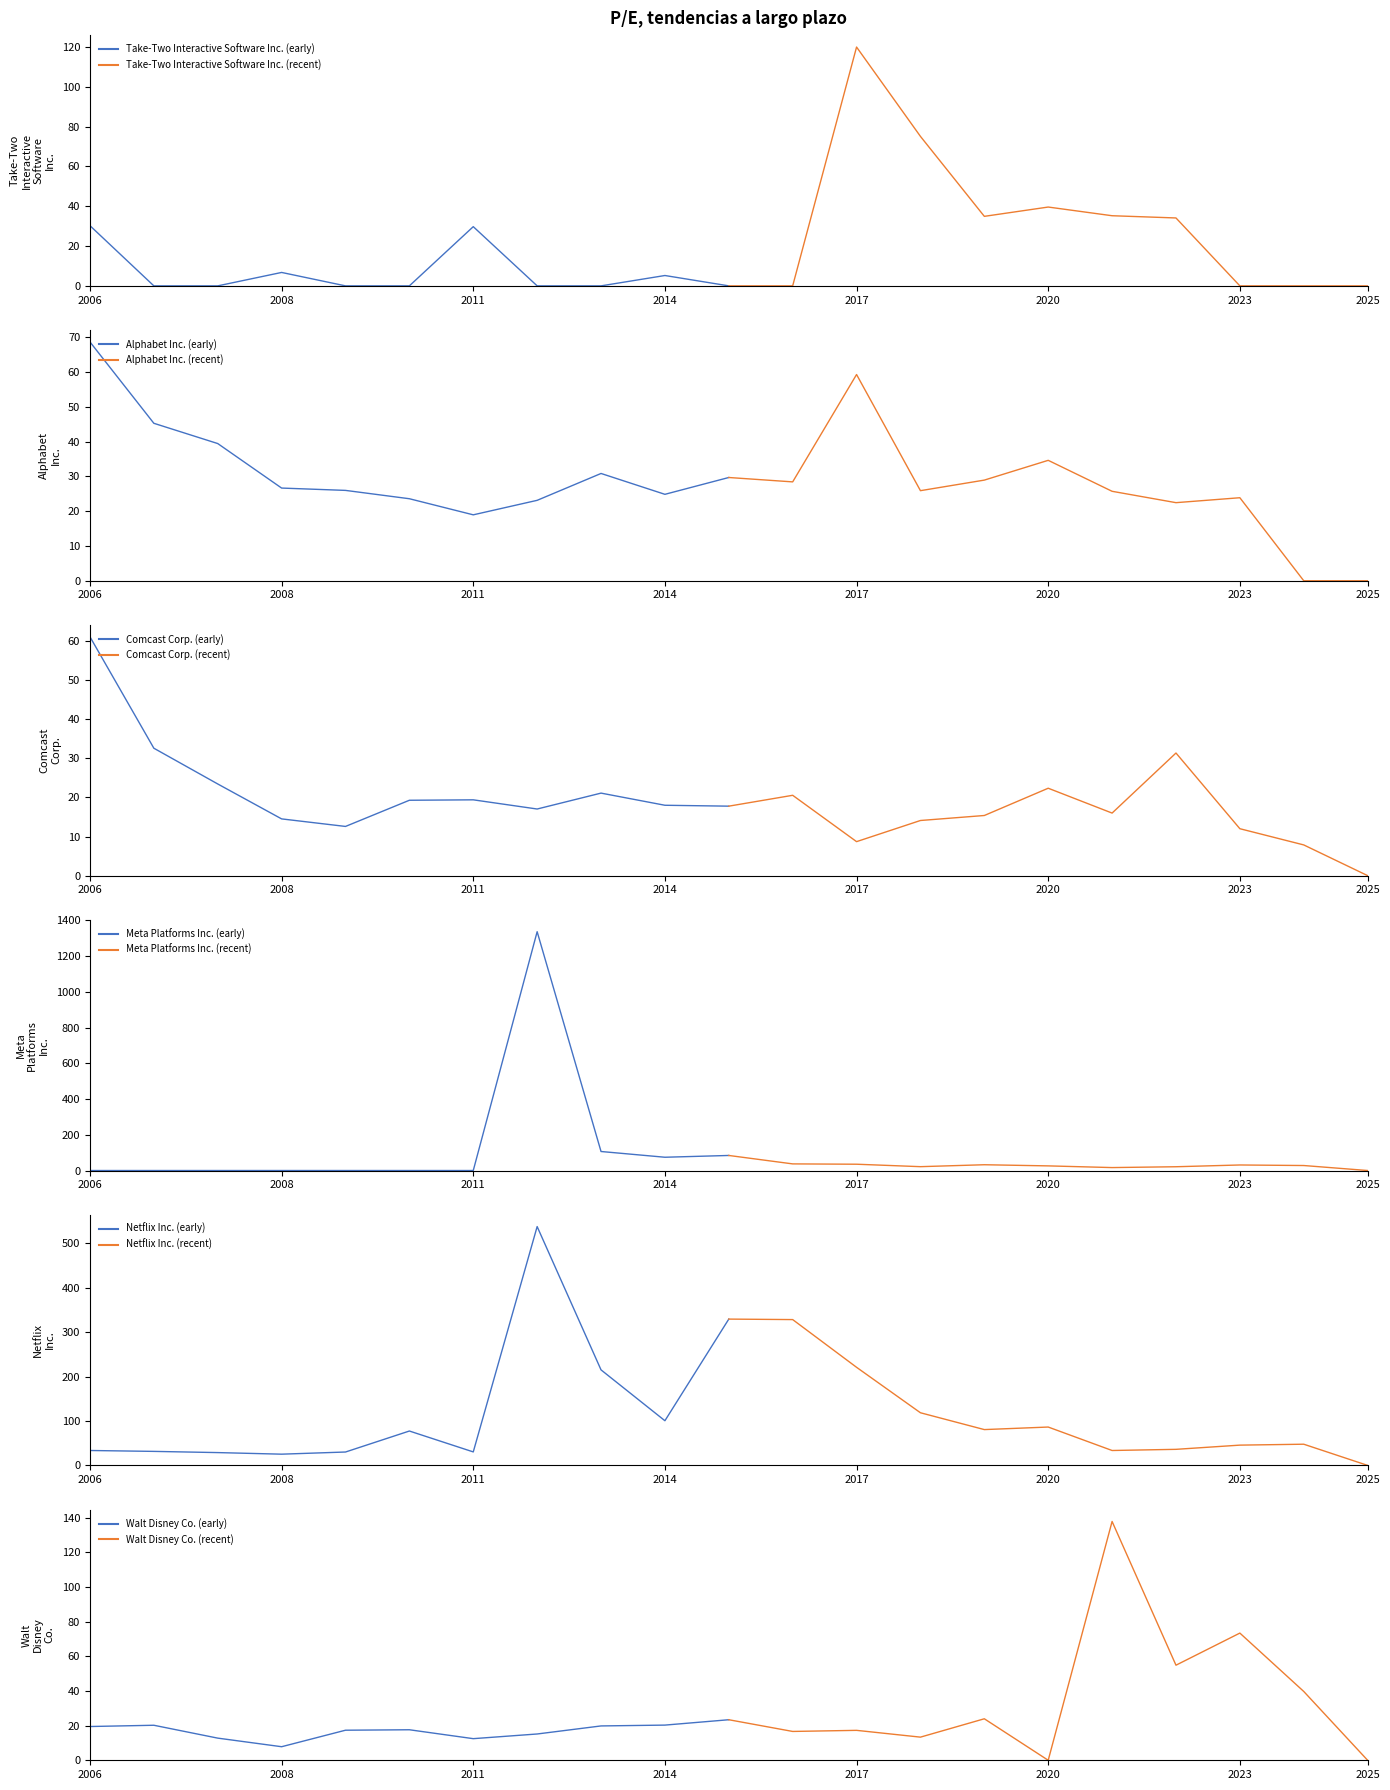

How many positive values does the Netflix Inc. series have?

20